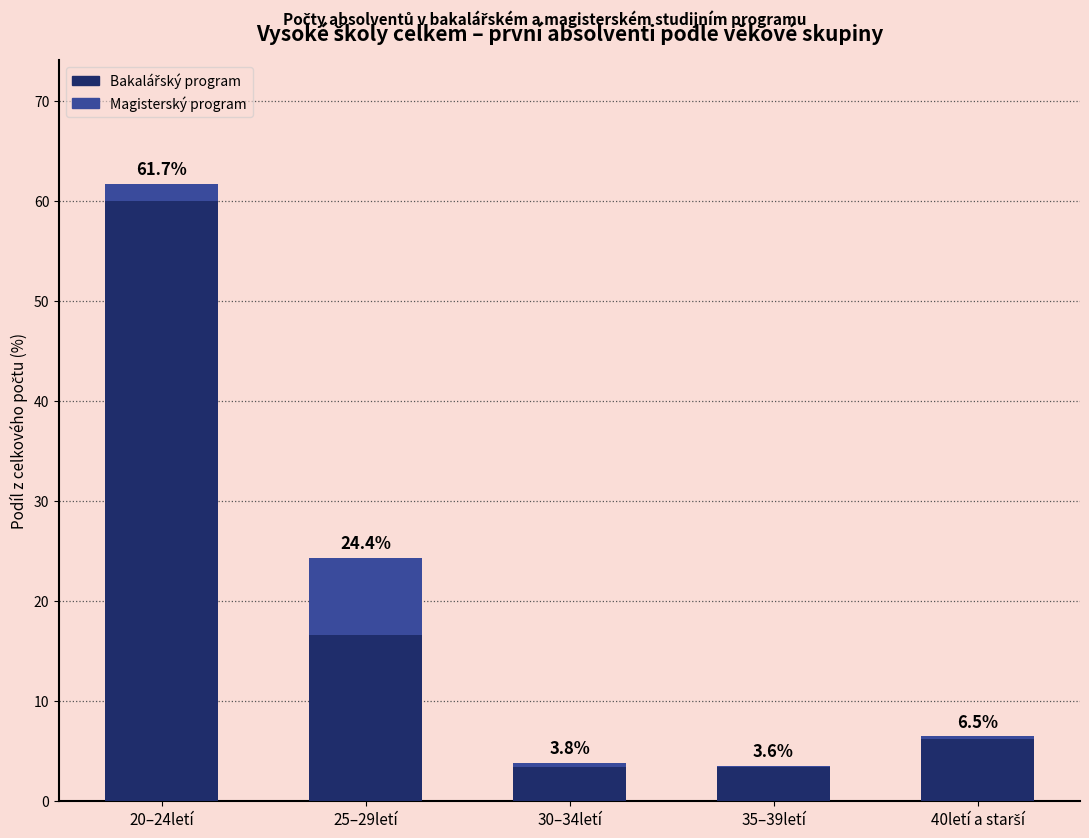

What is the label of the 1st bar from the left?

20–24letí